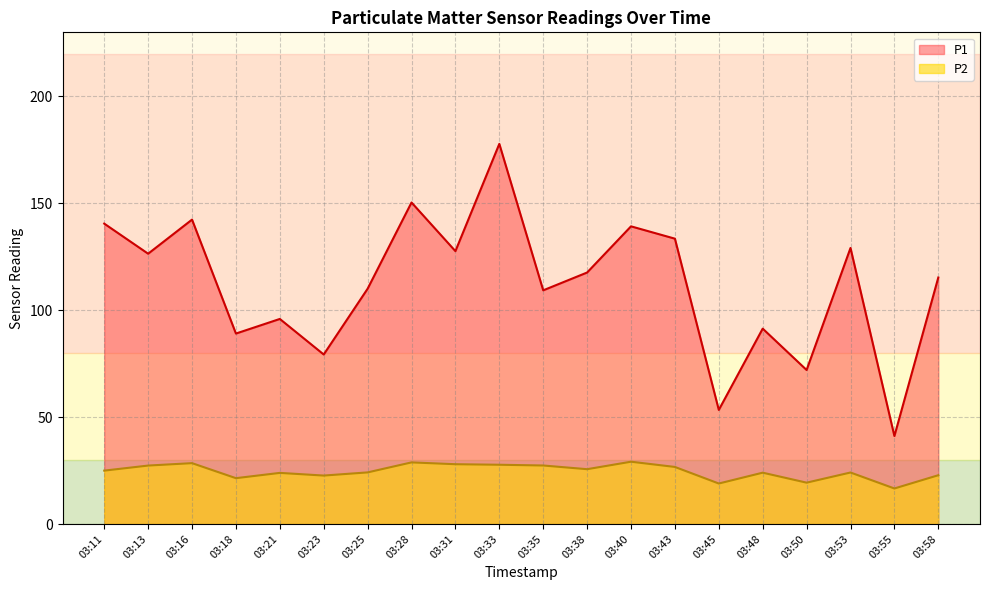

What is the average value of the P2 series?

24.6